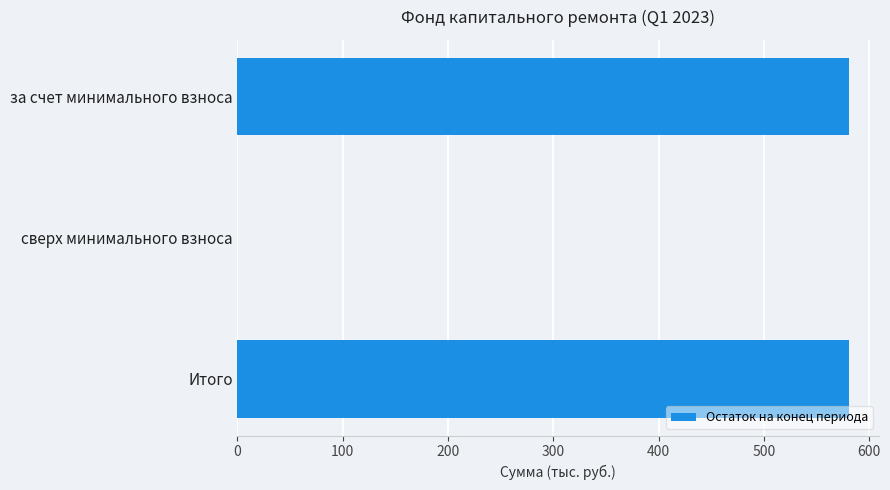

What is the sum of the values at за счет минимального взноса and Итого?

1160.8